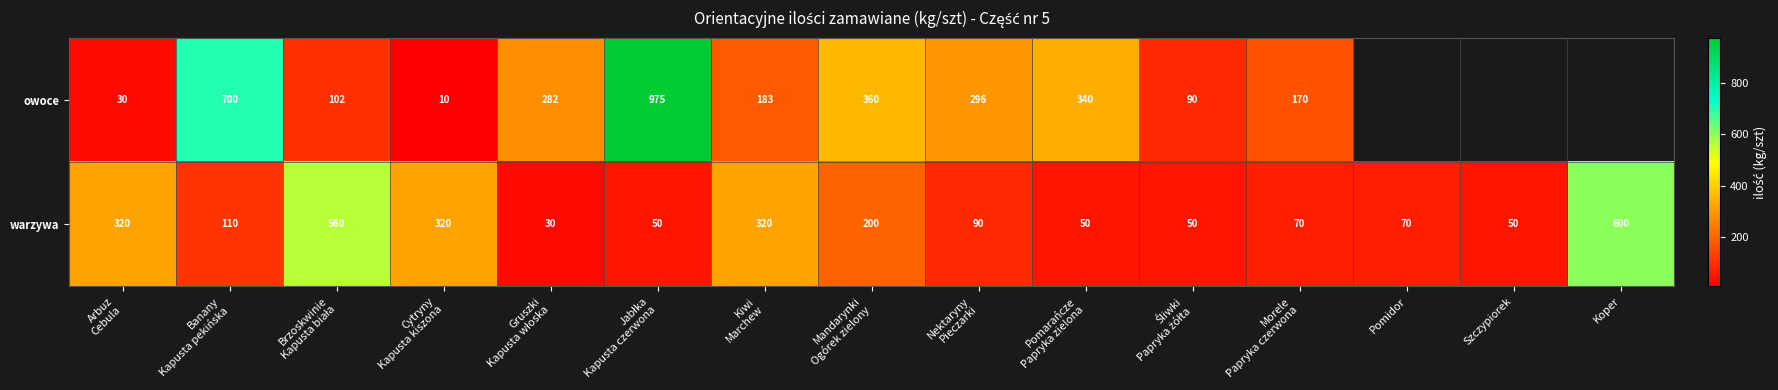

At which label does warzywa reach its peak?

Koper